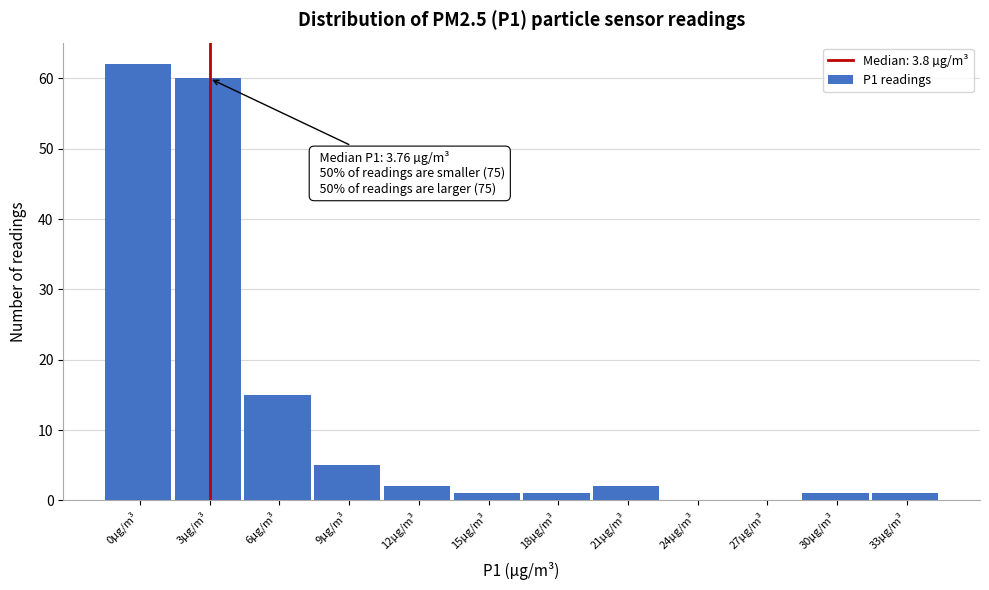

Reading right to left, transcribe all the data shown in this chart.

33µg/m³=1	30µg/m³=1	27µg/m³=0	24µg/m³=0	21µg/m³=2	18µg/m³=1	15µg/m³=1	12µg/m³=2	9µg/m³=5	6µg/m³=15	3µg/m³=60	0µg/m³=62